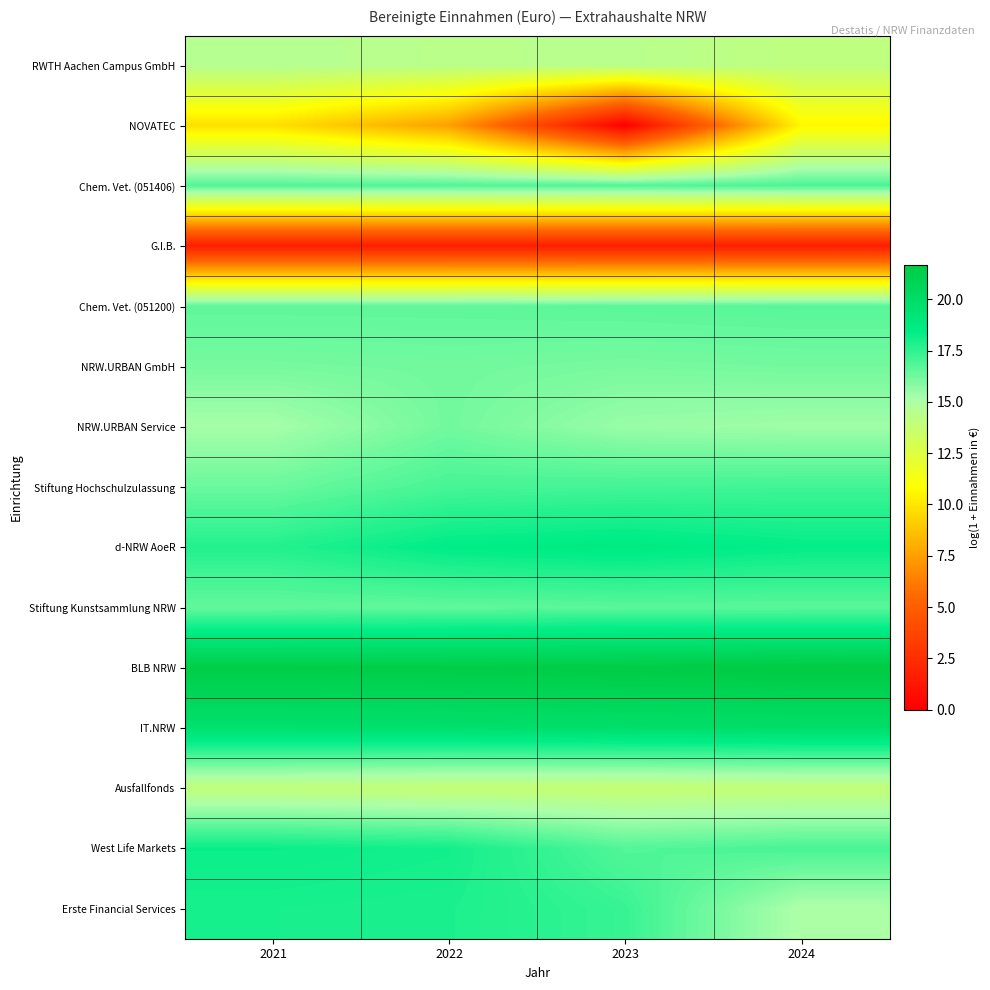

Reading left to right, extract all data points from this chart.

RWTH Aachen Campus GmbH: 2021=14.6	2022=14.4	2023=14.4	2024=14.1
NOVATEC: 2021=9.8	2022=7.5	2023=0.0	2024=10.6
Chem. Vet. (051406): 2021=16.8	2022=16.9	2023=16.9	2024=17.0
G.I.B.: 2021=1.6	2022=1.6	2023=1.6	2024=1.6
Chem. Vet. (051200): 2021=16.6	2022=16.6	2023=16.7	2024=16.7
NRW.URBAN GmbH: 2021=16.1	2022=16.2	2023=16.1	2024=16.2
NRW.URBAN Service: 2021=15.2	2022=16.2	2023=15.5	2024=15.3
Stiftung Hochschulzulassung: 2021=16.4	2022=17.0	2023=17.1	2024=17.2
d-NRW AoeR: 2021=17.7	2022=18.5	2023=18.7	2024=18.4
Stiftung Kunstsammlung NRW: 2021=16.5	2022=16.6	2023=16.7	2024=16.7
BLB NRW: 2021=21.5	2022=21.5	2023=21.6	2024=21.7
IT.NRW: 2021=19.6	2022=19.7	2023=19.8	2024=19.9
Ausfallfonds: 2021=14.0	2022=13.8	2023=13.8	2024=13.9
West Life Markets: 2021=18.2	2022=18.1	2023=16.8	2024=17.0
Erste Financial Services: 2021=18.0	2022=17.9	2023=17.3	2024=15.0